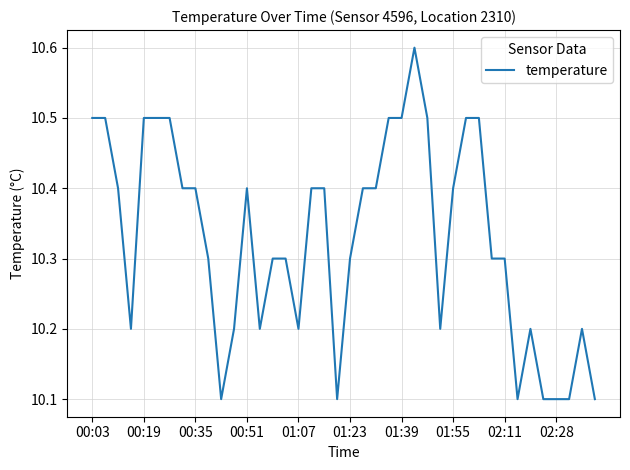

What is the difference between the maximum and minimum values?

0.5